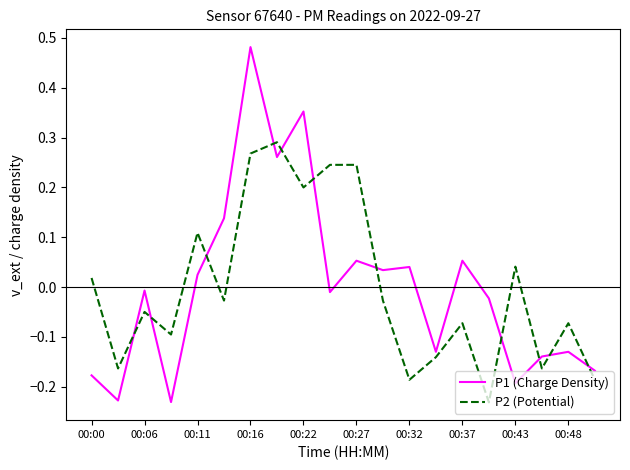

List the series in order of their peak value, lowest first.

P2 (Potential), P1 (Charge Density)